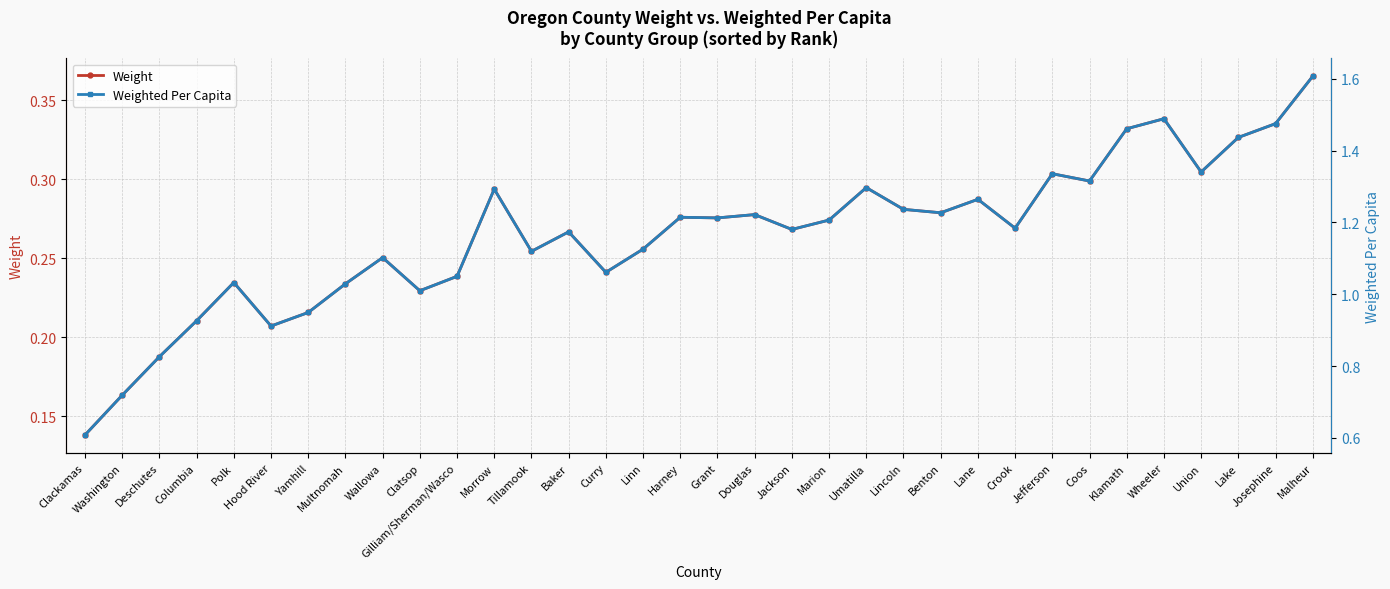

What is the spread (max minus min) of values at Umatilla?

1.0